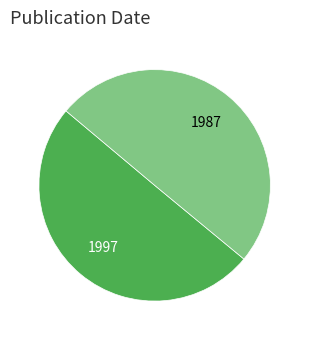

Count the number of slices in the pie.

2